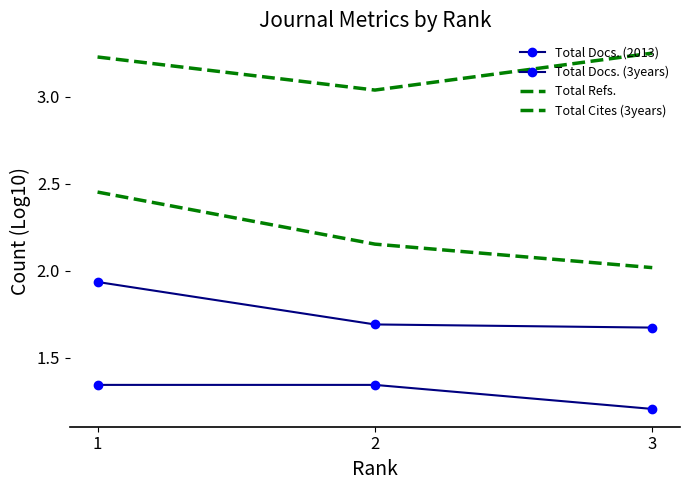

What is the value of the Total Docs. (2013) point at the 1st from the left?

1.3